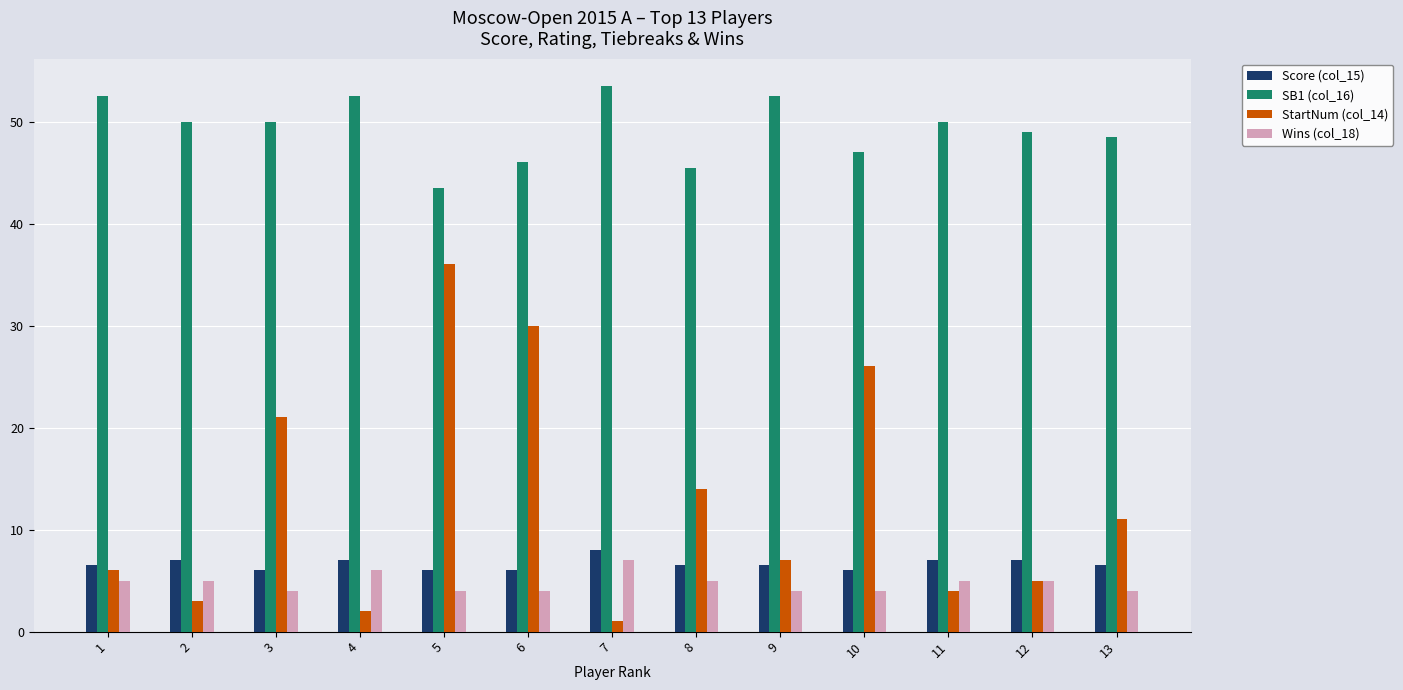

At 4, list the series in order from largest to smallest.

SB1 (col_16), Score (col_15), Wins (col_18), StartNum (col_14)